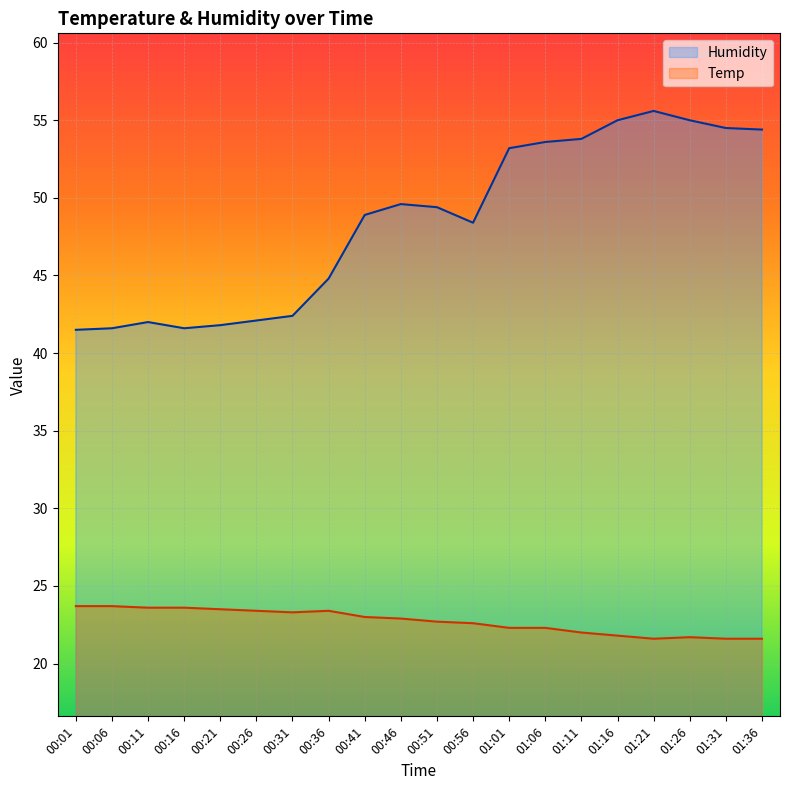

Reading left to right, what are all the values shown in this chart?

Humidity: 41.5	41.6	42.0	41.6	41.8	42.1	42.4	44.8	48.9	49.6	49.4	48.4	53.2	53.6	53.8	55.0	55.6	55.0	54.5	54.4
Temp: 23.7	23.7	23.6	23.6	23.5	23.4	23.3	23.4	23.0	22.9	22.7	22.6	22.3	22.3	22.0	21.8	21.6	21.7	21.6	21.6